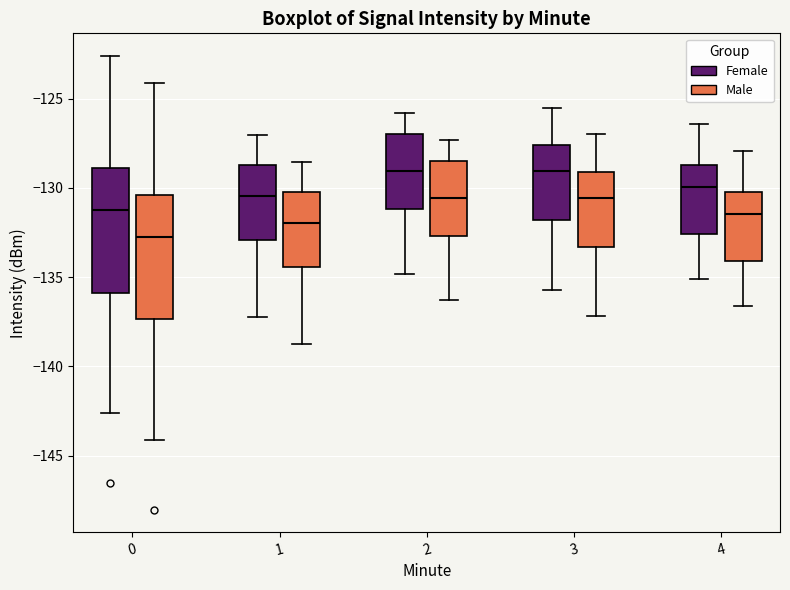

Reading left to right, read every box against the y-axis: the position of its median line, the range the box covers, and the ends of its whiskers. The values are not printed on the chart, so give them approximately, as read against the axis.

0 (Female): median -131.0, box -136.0 to -129.0, whiskers -142.5 to -122.5
0 (Male): median -132.5, box -137.5 to -130.5, whiskers -144.0 to -124.0
1 (Female): median -130.5, box -133.0 to -128.5, whiskers -137.0 to -127.0
1 (Male): median -132.0, box -134.5 to -130.0, whiskers -138.5 to -128.5
2 (Female): median -129.0, box -131.0 to -127.0, whiskers -135.0 to -126.0
2 (Male): median -130.5, box -132.5 to -128.5, whiskers -136.5 to -127.5
3 (Female): median -129.0, box -132.0 to -127.5, whiskers -135.5 to -125.5
3 (Male): median -130.5, box -133.5 to -129.0, whiskers -137.0 to -127.0
4 (Female): median -130.0, box -132.5 to -128.5, whiskers -135.0 to -126.5
4 (Male): median -131.5, box -134.0 to -130.0, whiskers -136.5 to -128.0